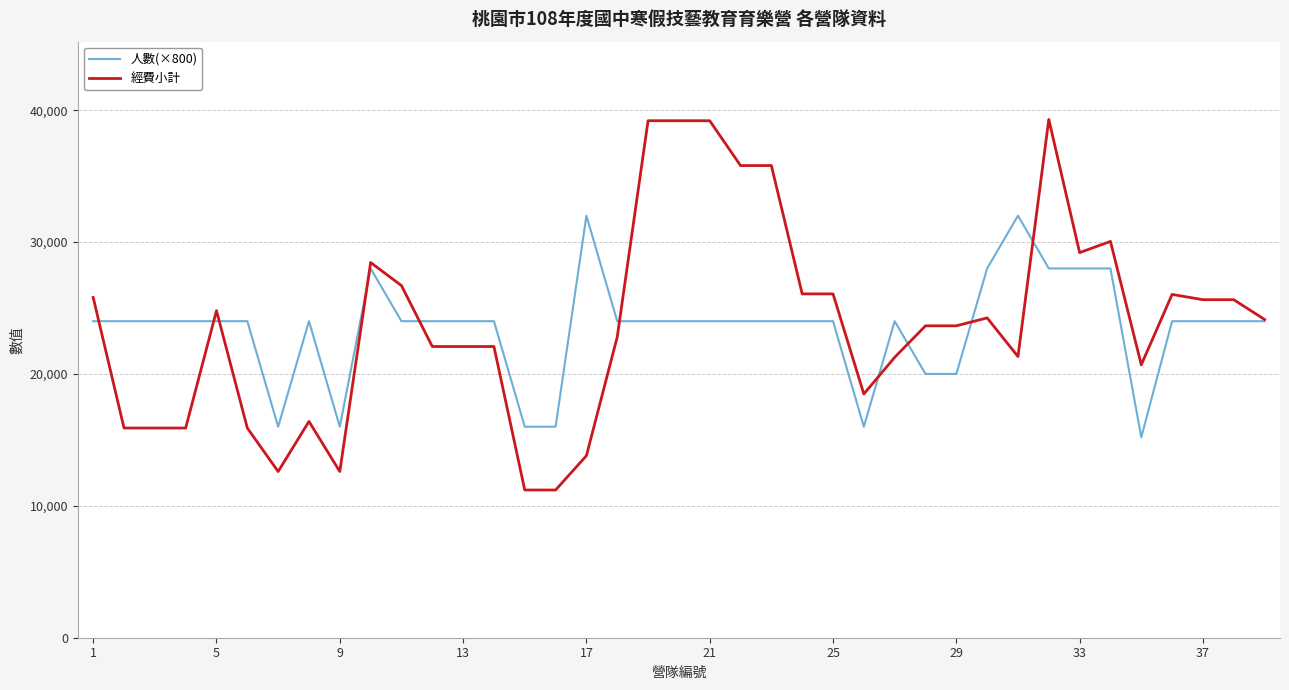

Does the chart display data point markers on the line(s)?

No